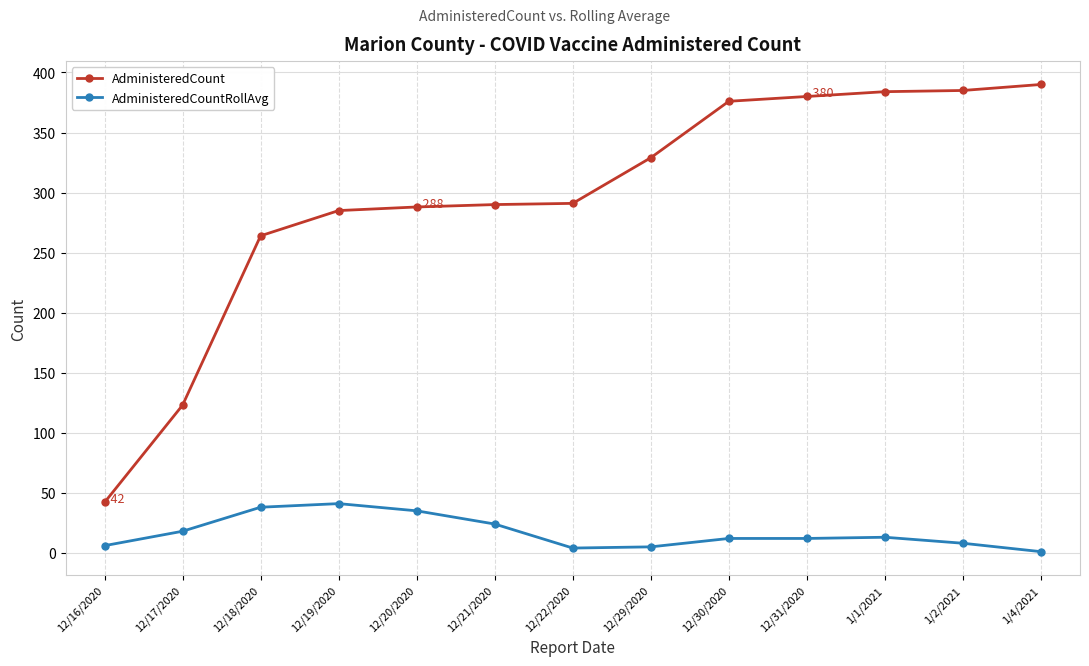

Rank the series by their maximum value, from highest to lowest.

AdministeredCount, AdministeredCountRollAvg